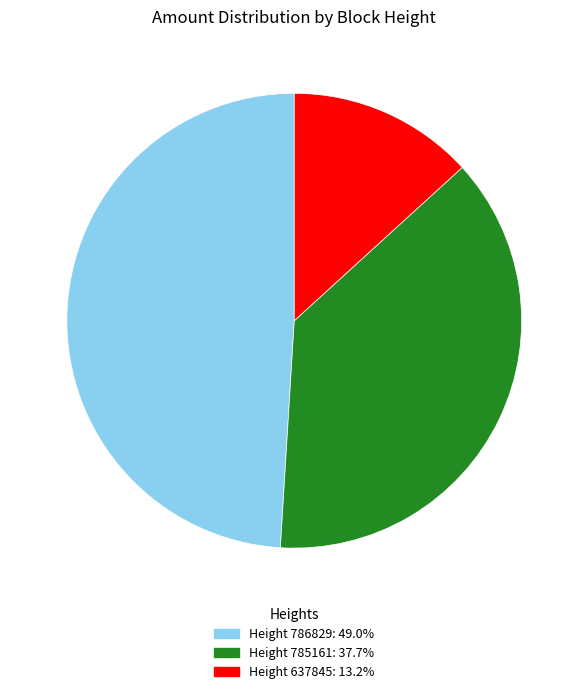

Count the number of slices in the pie.

3